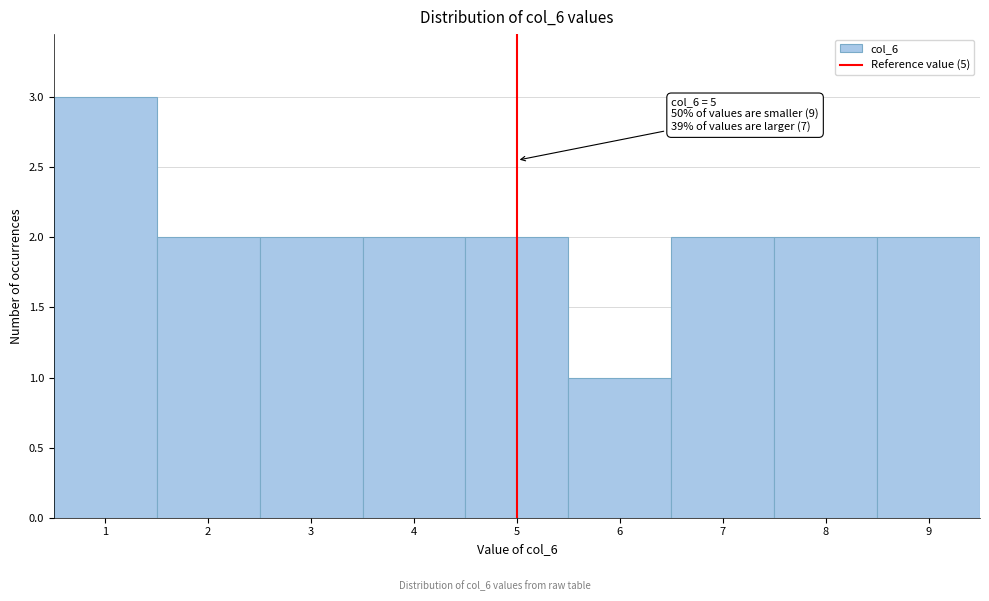

Which range on the x-axis has the tallest bar?

0.5 to 1.5